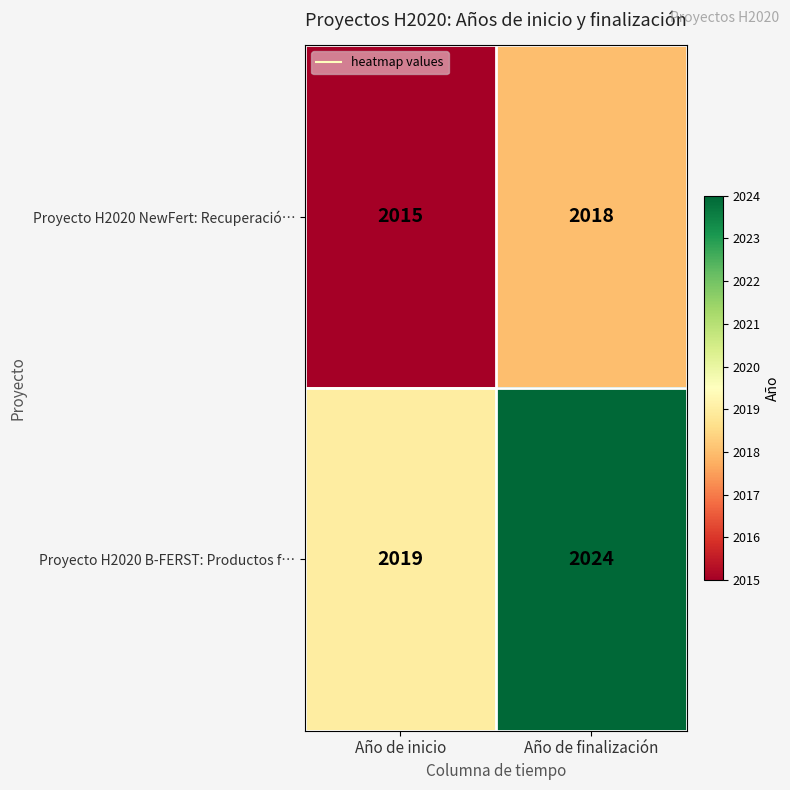

Where is Proyecto H2020 NewFert: Recuperació… nearest to the value 2016?

Año de inicio